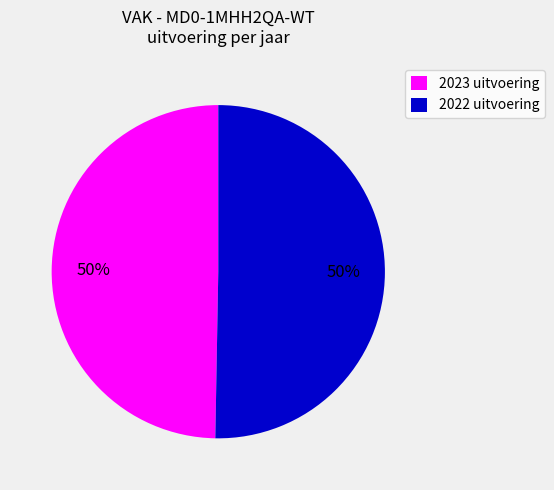

Approximately how many times larger is the value at 2022 uitvoering compared to 2023 uitvoering?

1.0